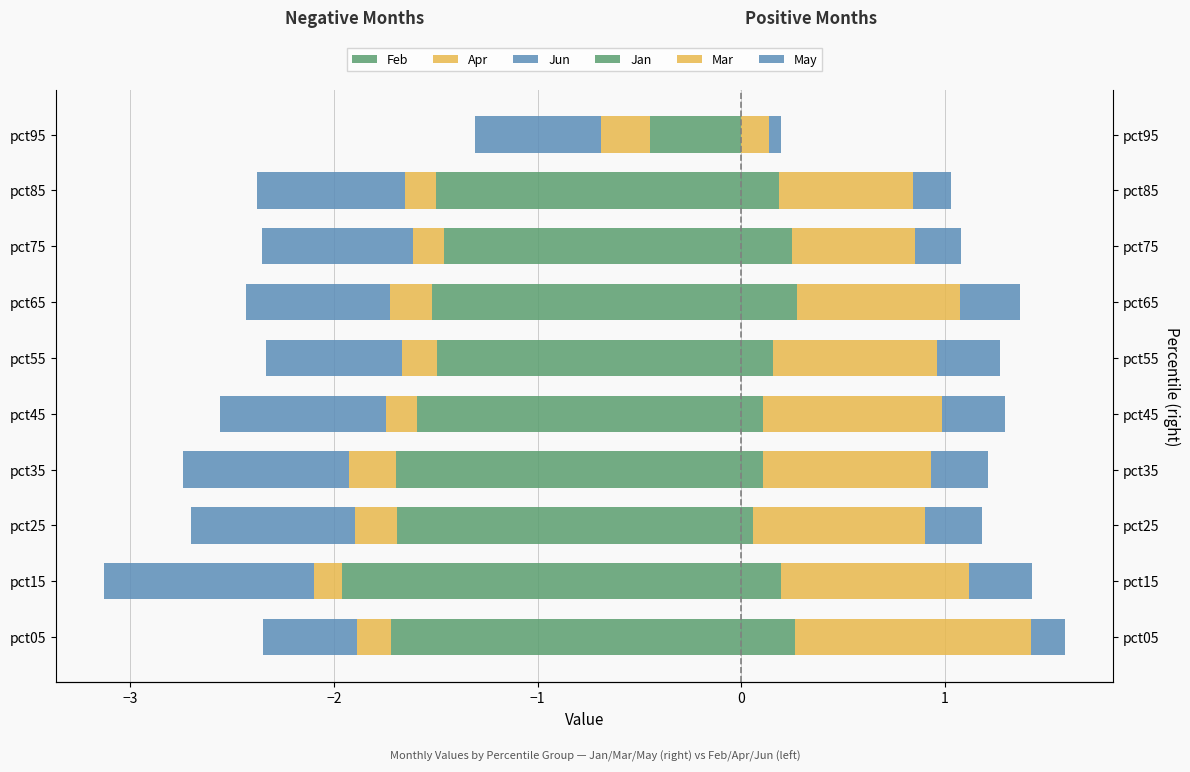

Reading right to left, extract all data points from this chart.

Feb: -0.5	-1.5	-1.5	-1.5	-1.5	-1.6	-1.7	-1.7	-2.0	-1.7
Apr: -0.2	-0.2	-0.2	-0.2	-0.2	-0.2	-0.2	-0.2	-0.1	-0.2
Jun: -0.6	-0.7	-0.7	-0.7	-0.7	-0.8	-0.8	-0.8	-1.0	-0.5
Jan: 0.0	0.2	0.3	0.3	0.2	0.1	0.1	0.1	0.2	0.3
Mar: 0.1	0.7	0.6	0.8	0.8	0.9	0.8	0.8	0.9	1.2
May: 0.1	0.2	0.2	0.3	0.3	0.3	0.3	0.3	0.3	0.2